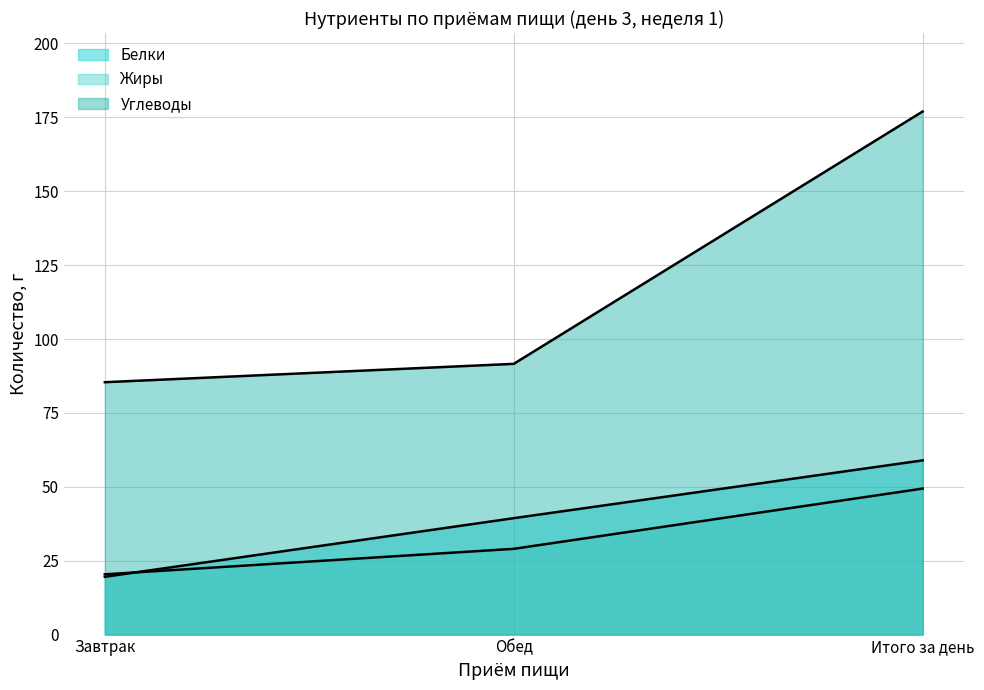

At Итого за день, list the series in order from largest to smallest.

Углеводы, Белки, Жиры